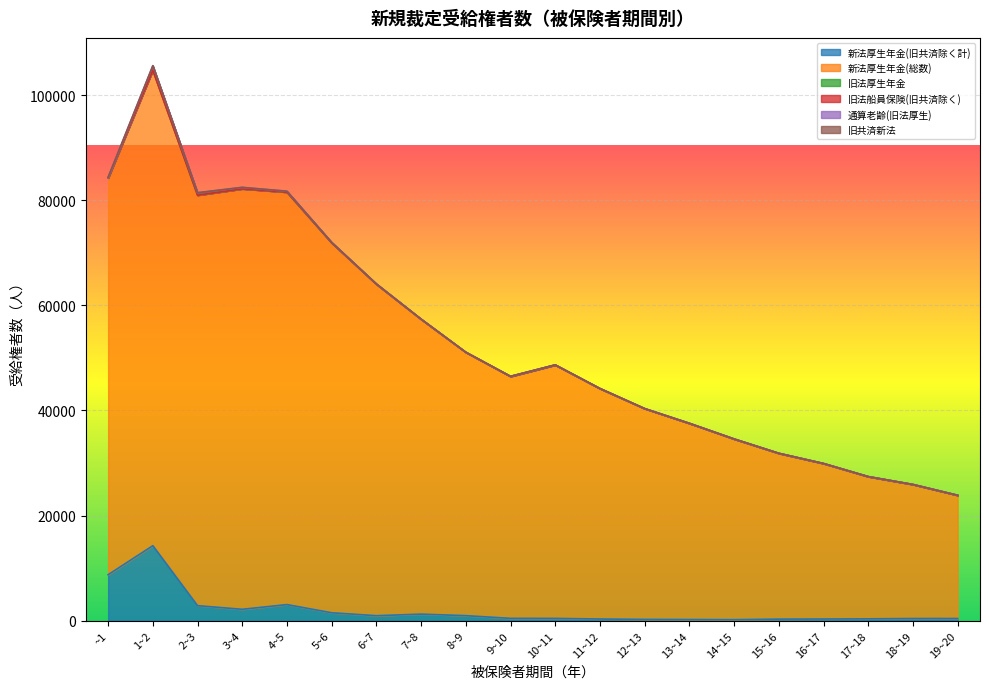

What is the difference between the highest and lowest values at 5~6?

70349